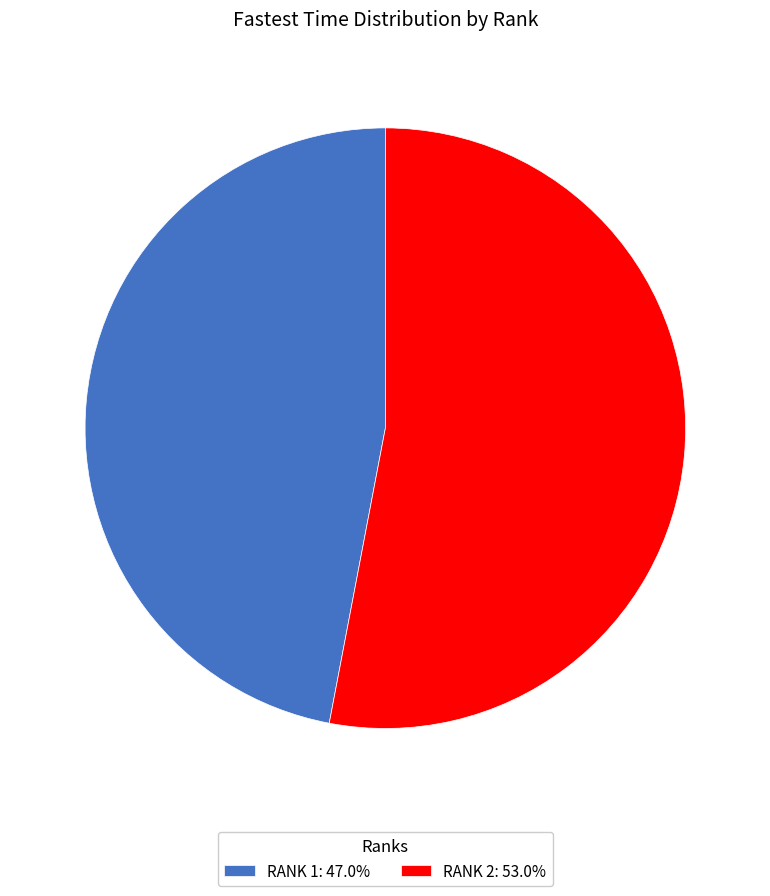

How many segments does this pie chart have?

2